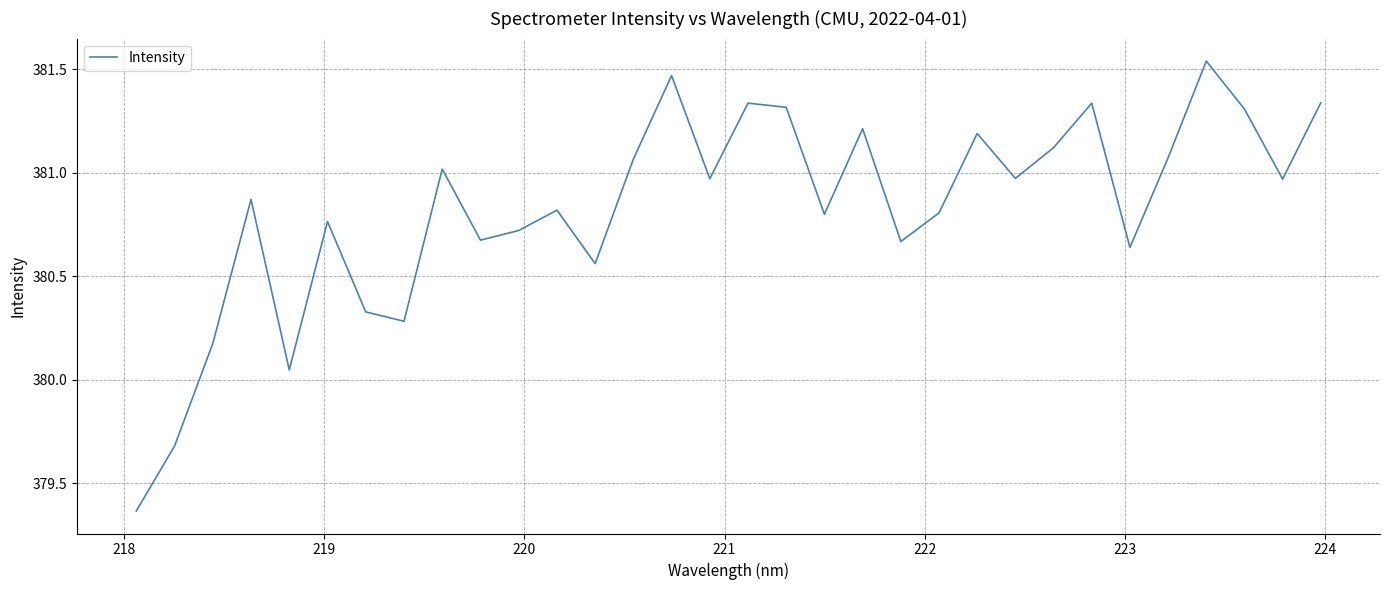

How many lines are shown in the chart?

1